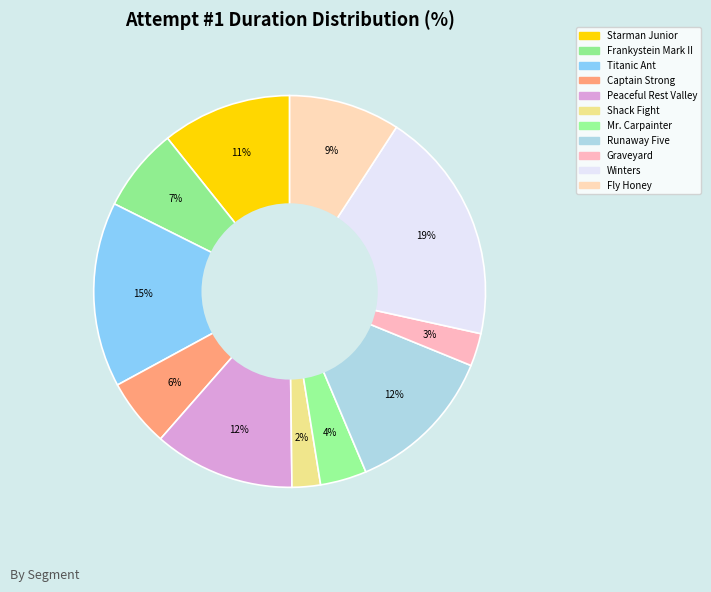

True or false: Captain Strong accounts for 6% of the total.

True